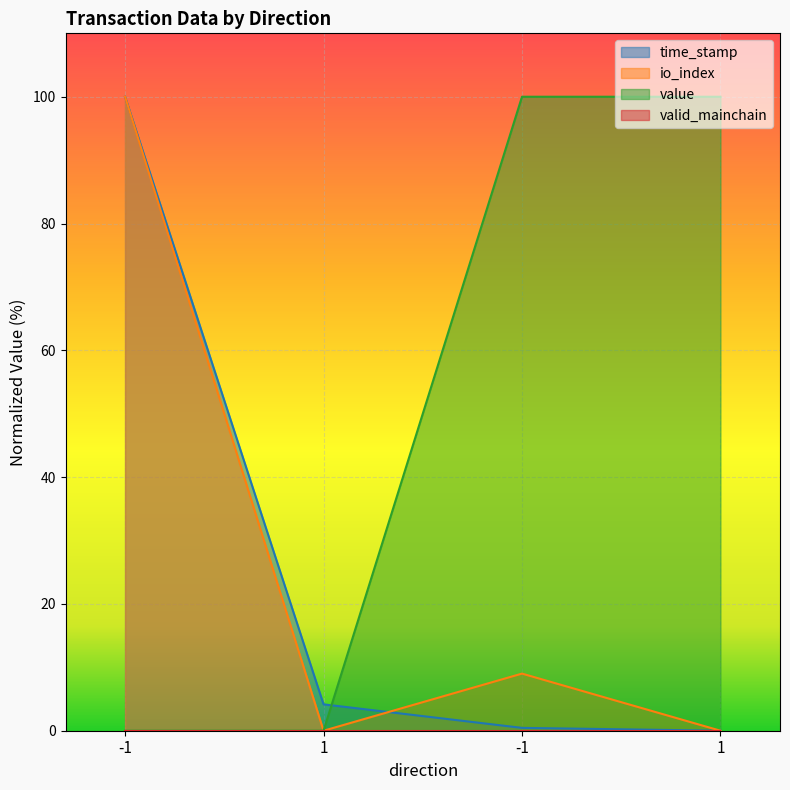

What is the total value across all series at 1?

4.2